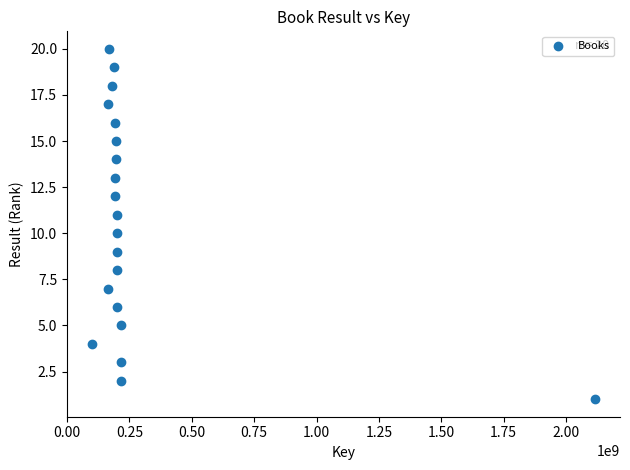

What is the range of Y values (max minus min)?

19